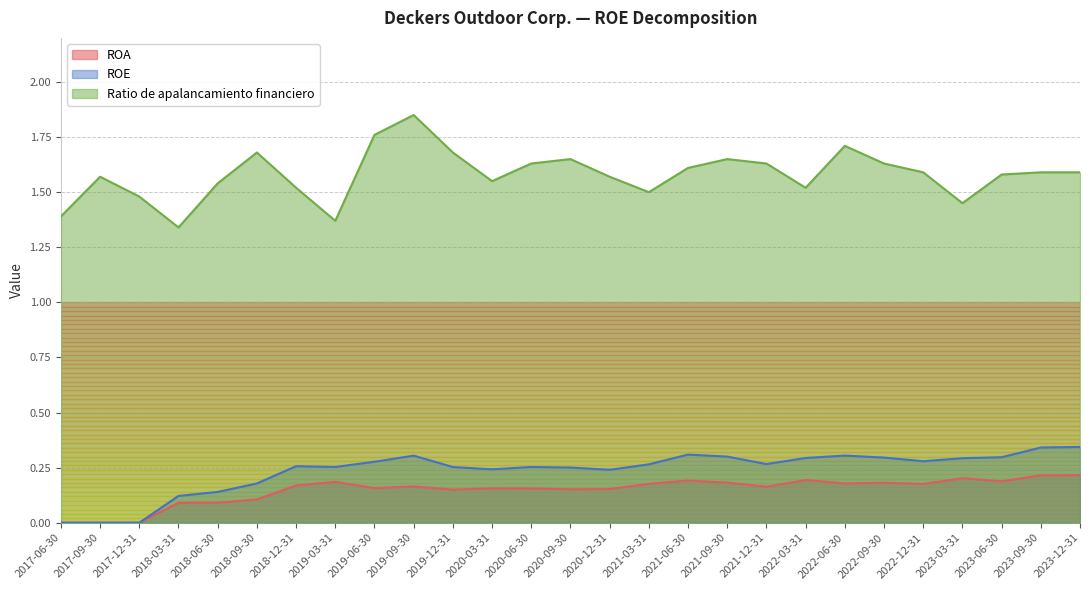

True or false: ROE and Ratio de apalancamiento financiero intersect in this chart.

False